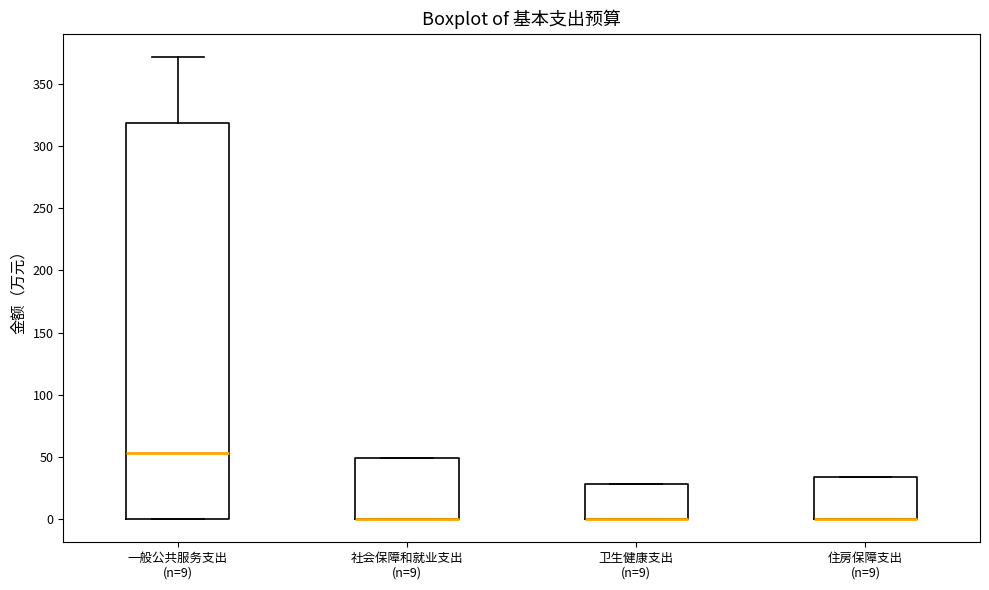

Reading left to right, read every box against the y-axis: the position of its median line, the range the box covers, and the ends of its whiskers. The values are not printed on the chart, so give them approximately, as read against the axis.

一般公共服务支出 (n=9): median 55, box 0 to 320, whiskers 0 to 370
社会保障和就业支出 (n=9): median 0 (drawn on the box's lower edge), box 0 to 50, whiskers 0 to 50
卫生健康支出 (n=9): median 0 (drawn on the box's lower edge), box 0 to 30, whiskers 0 to 30
住房保障支出 (n=9): median 0 (drawn on the box's lower edge), box 0 to 35, whiskers 0 to 35